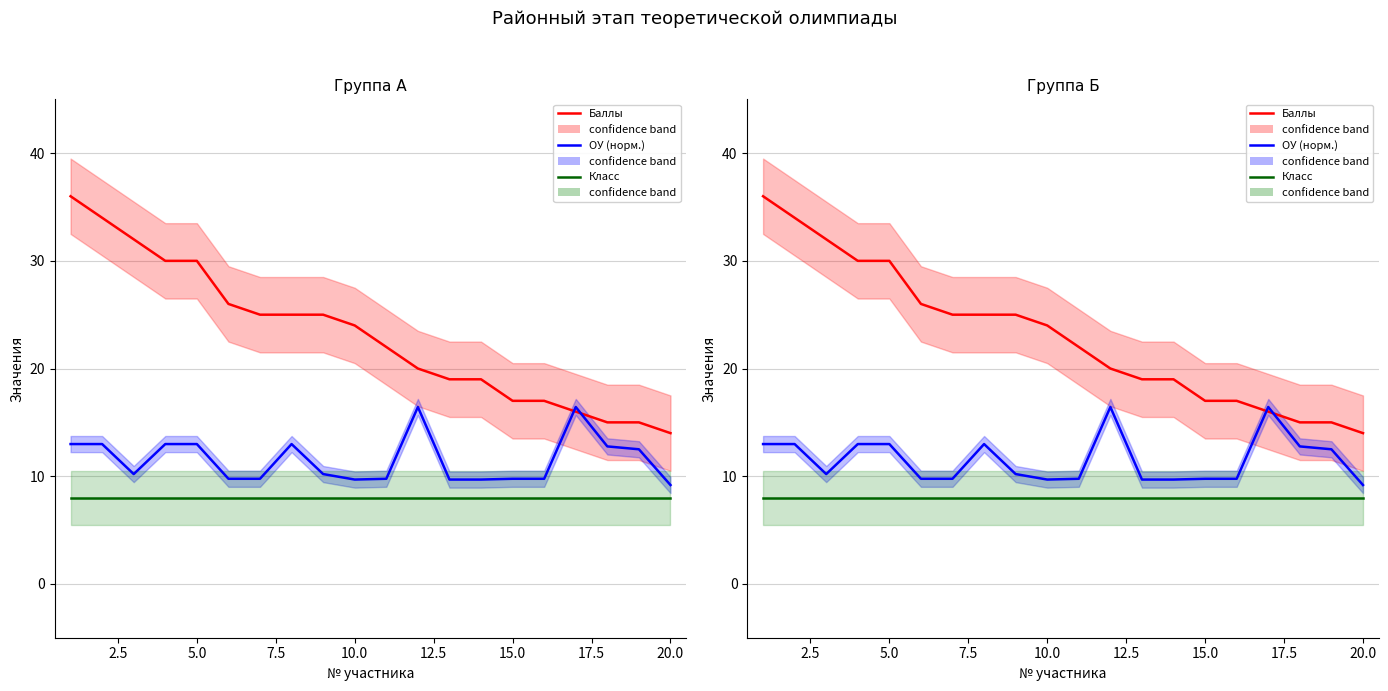

What is the difference between the maximum and minimum values in the Баллы series?

22.0